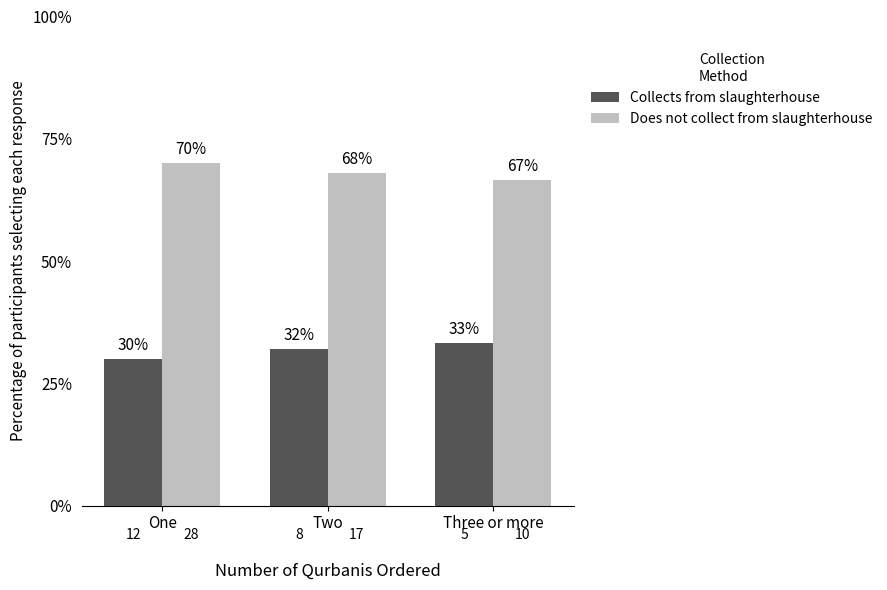

What are all the series names shown in the legend?

Collects from slaughterhouse, Does not collect from slaughterhouse